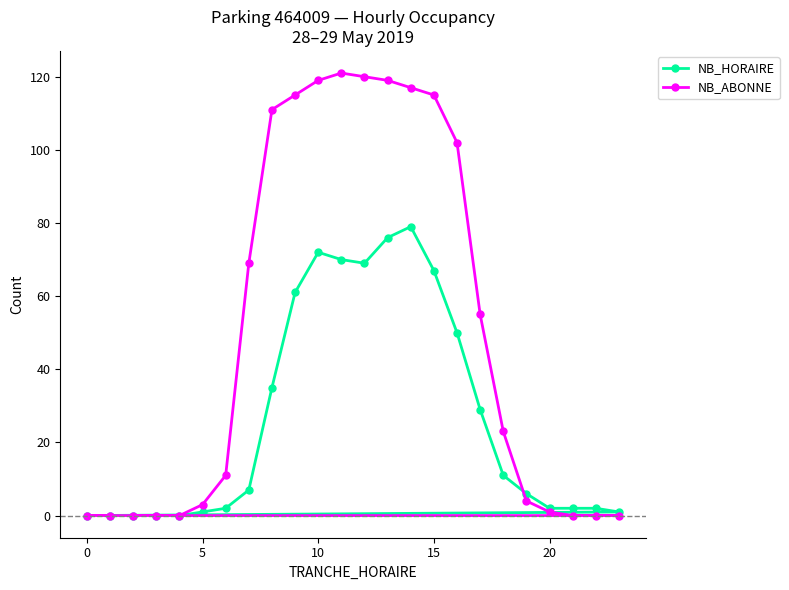

Rank the series by their average value, from lowest to highest.

NB_HORAIRE, NB_ABONNE